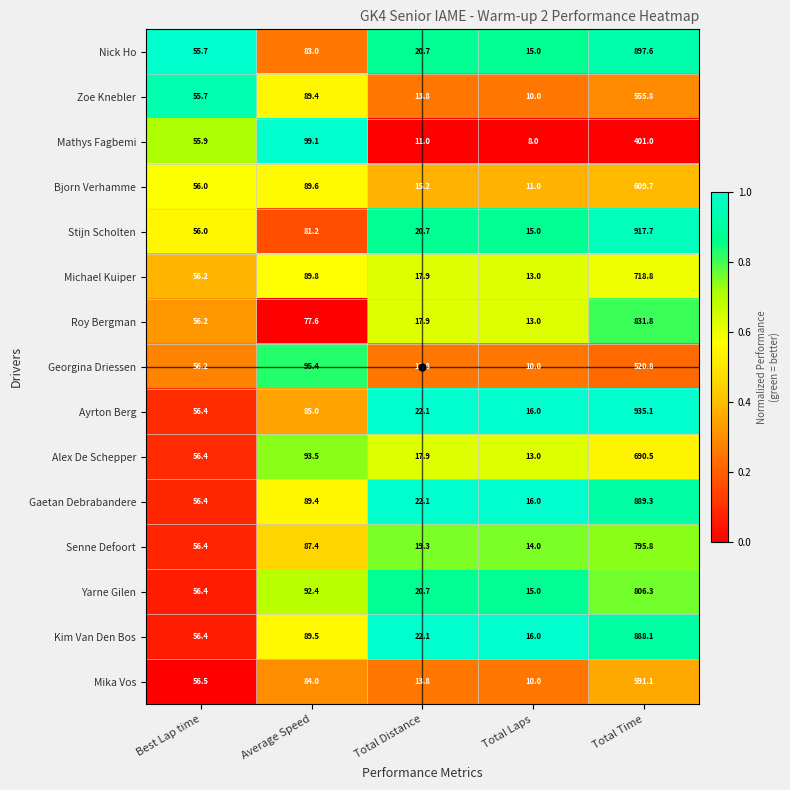

At which label does Kim Van Den Bos first exceed 56?

Best Lap time